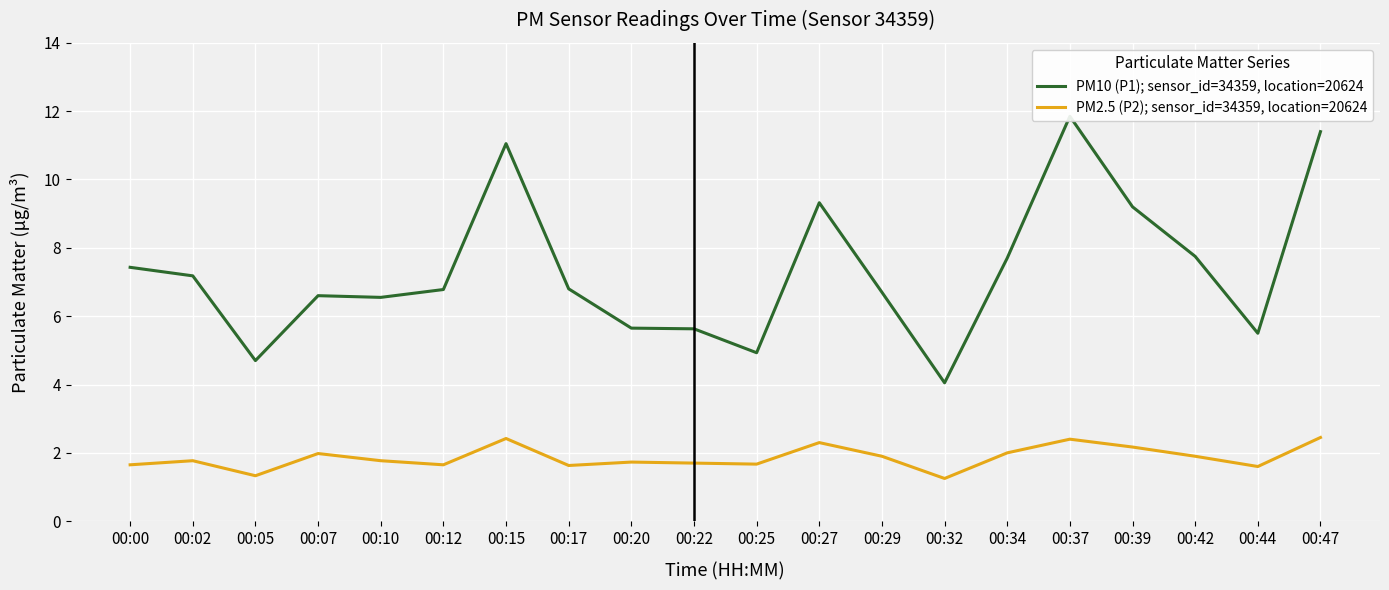

What is the difference between the PM10 (P1); sensor_id=34359, location=20624 values at 00:44 and 00:22?

0.1